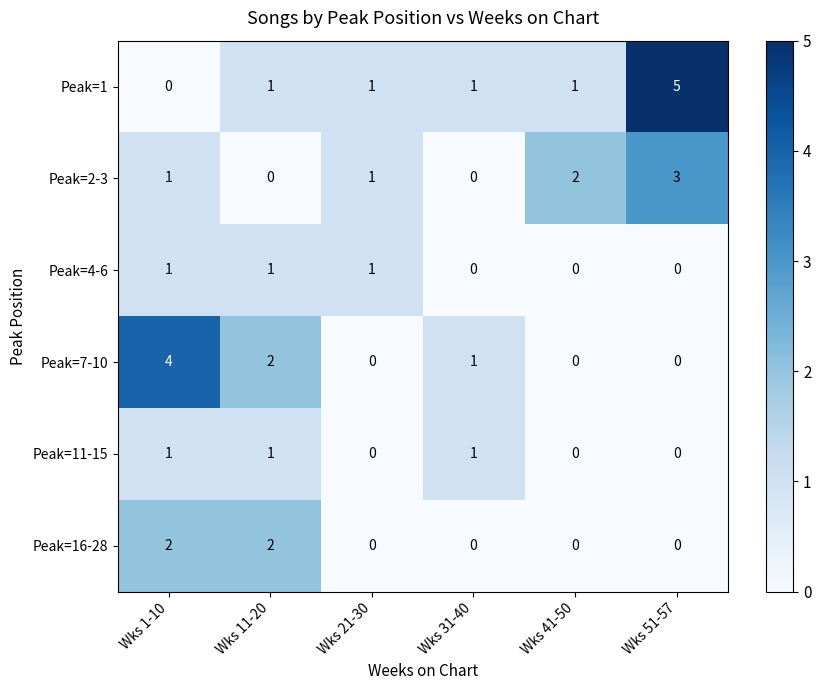

What is the spread (max minus min) of values at Wks 51-57?

5